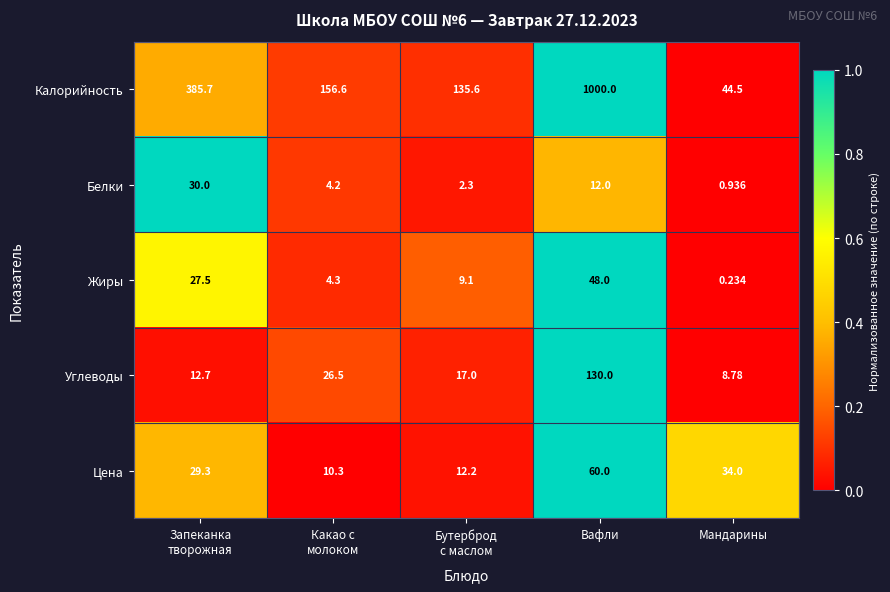

Count the number of categories in the chart.

5